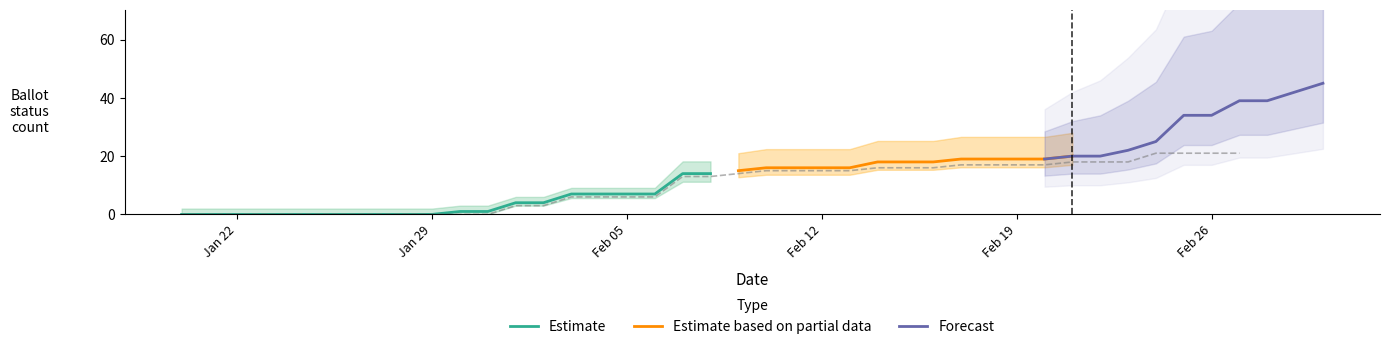

Does the chart have visible grid lines?

No